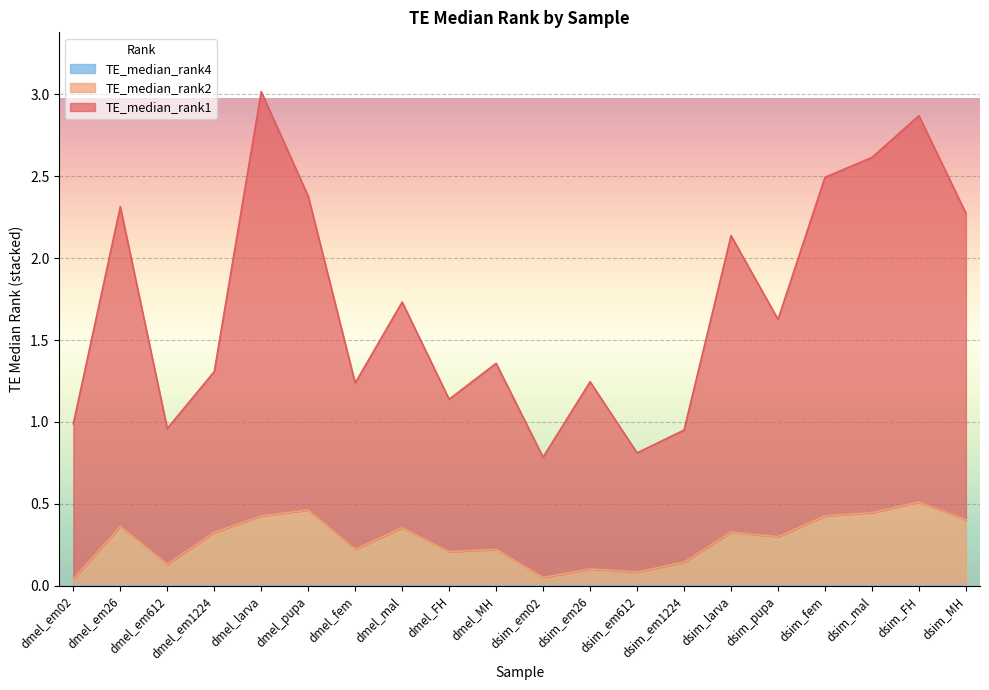

What is the total value across all series at dsim_MH?

2.3